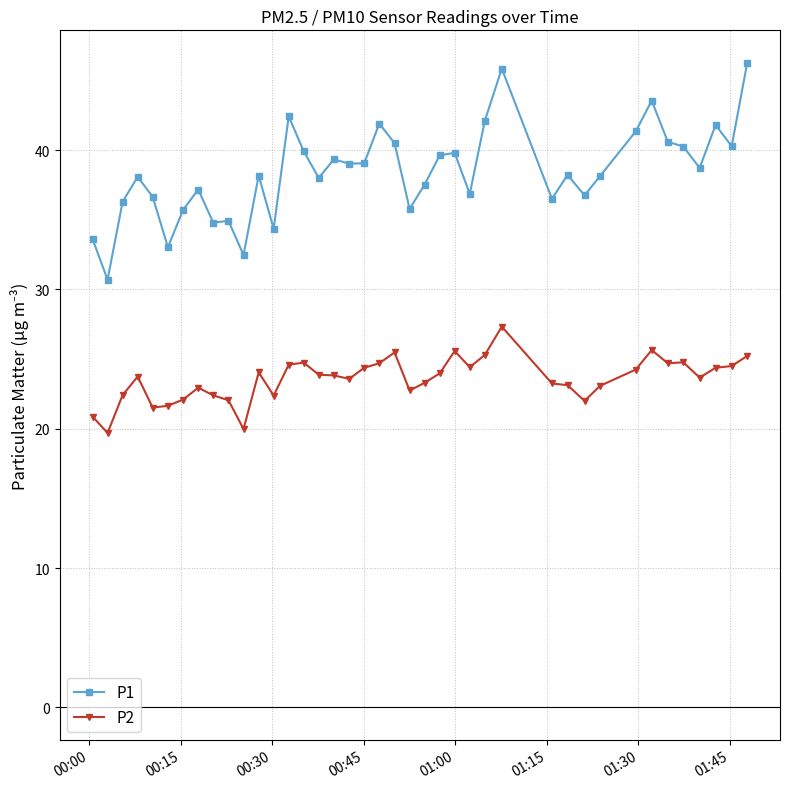

What is the maximum value shown in the chart?

46.3